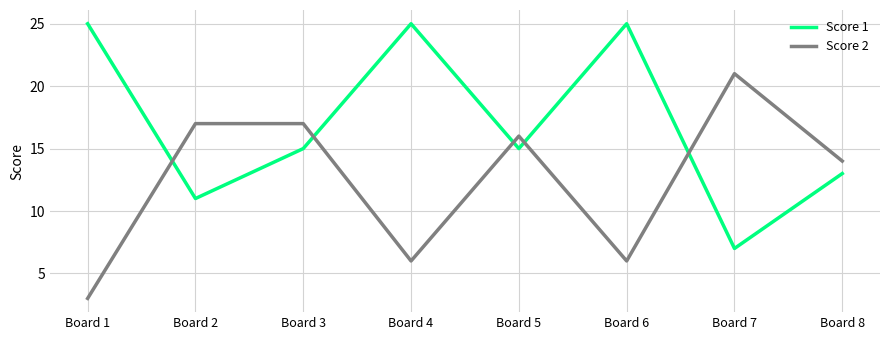

What is the difference between the Score 2 values at Board 4 and Board 2?

11